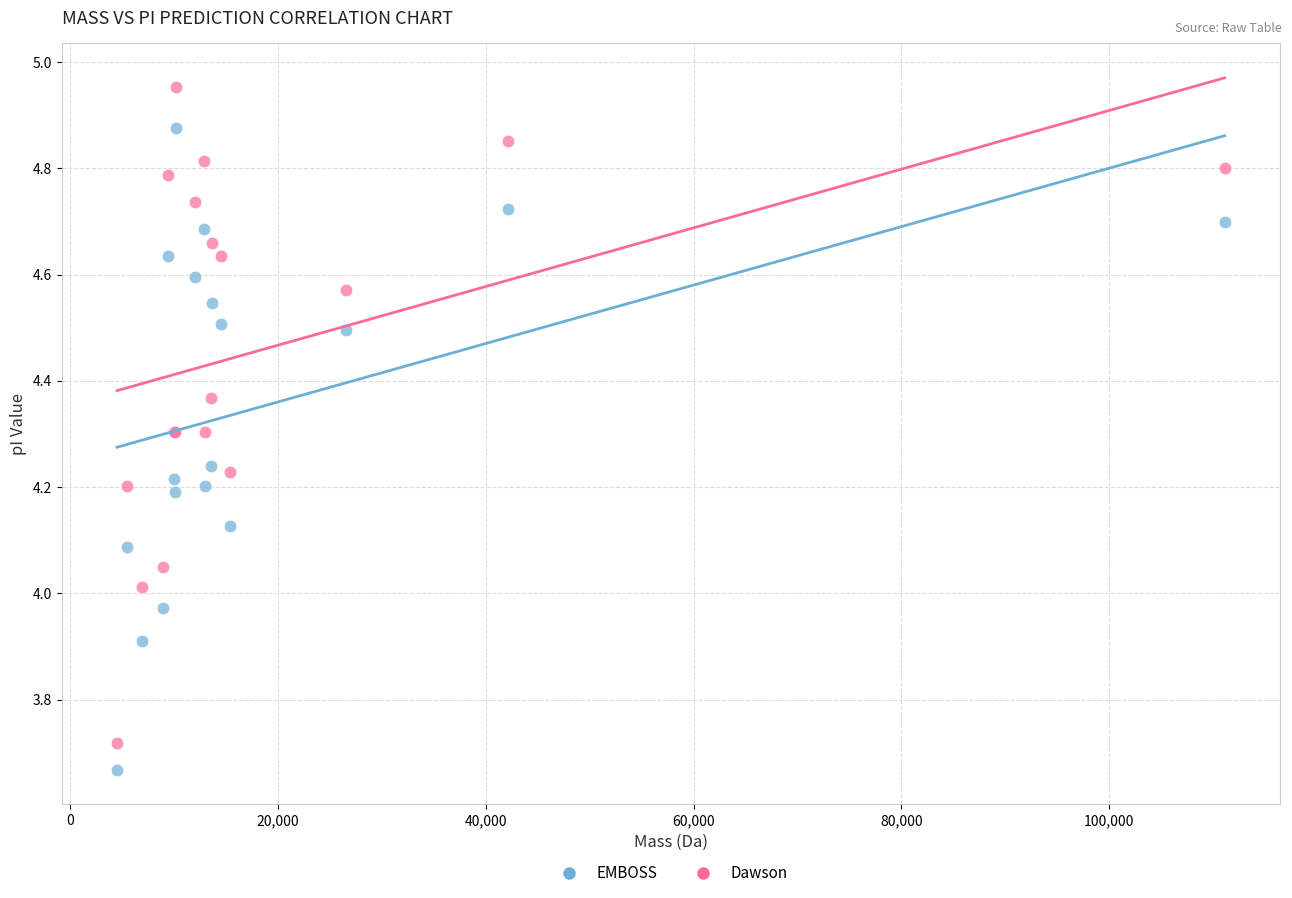

Which series has the widest spread of Y values?

Dawson